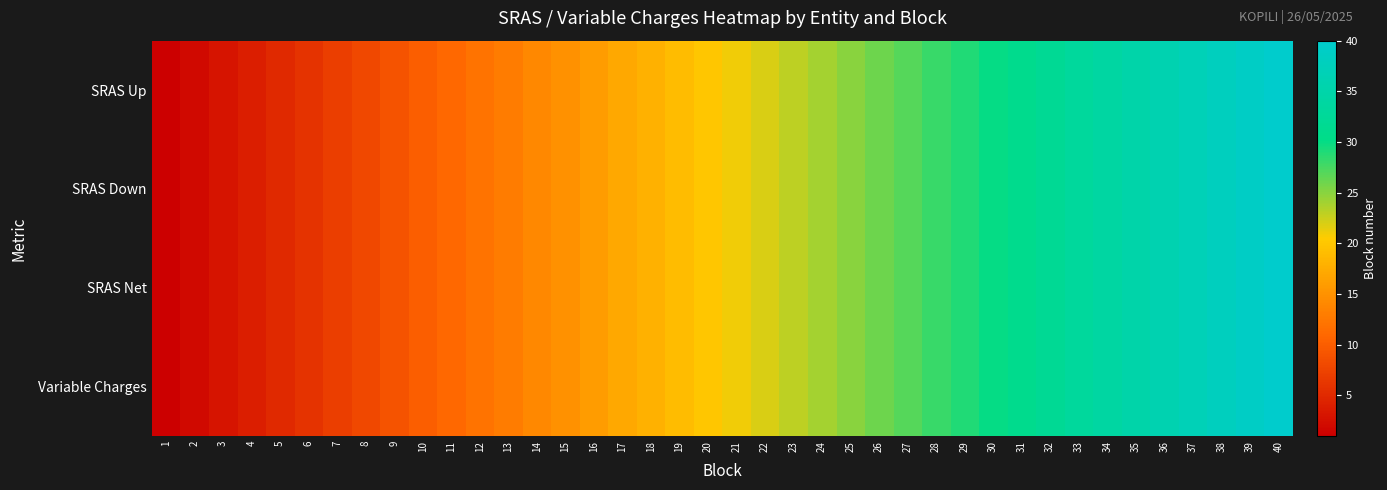

At which category is the sum across all series the highest?

40